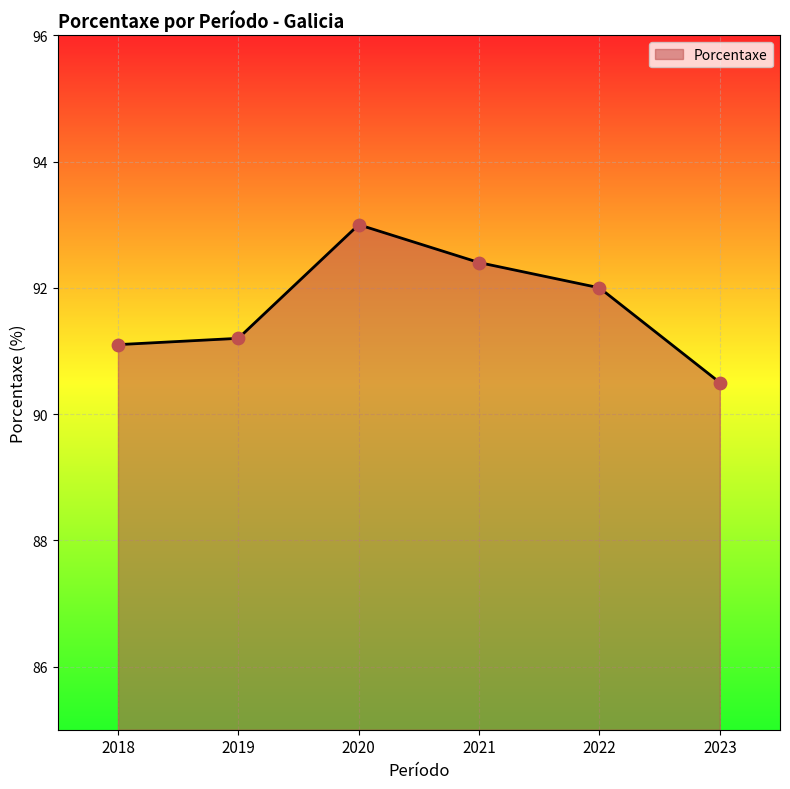

What is the ratio of the value at 2022 to the value at 2019?

1.0